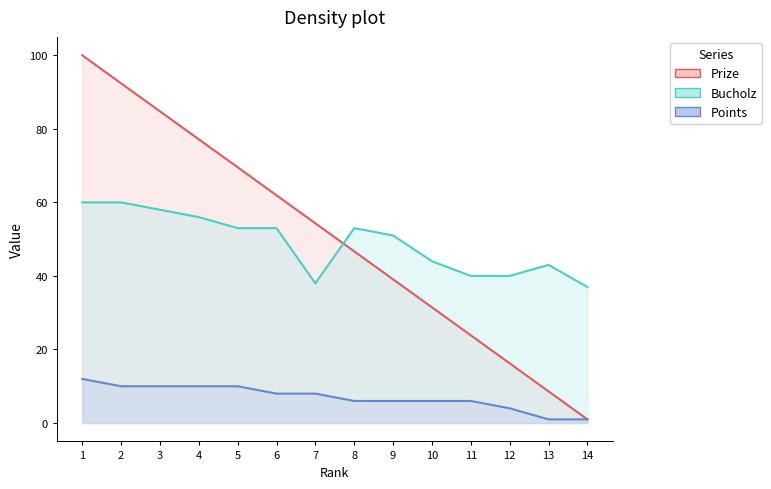

What is the approximate value of Points at 10?

6.0